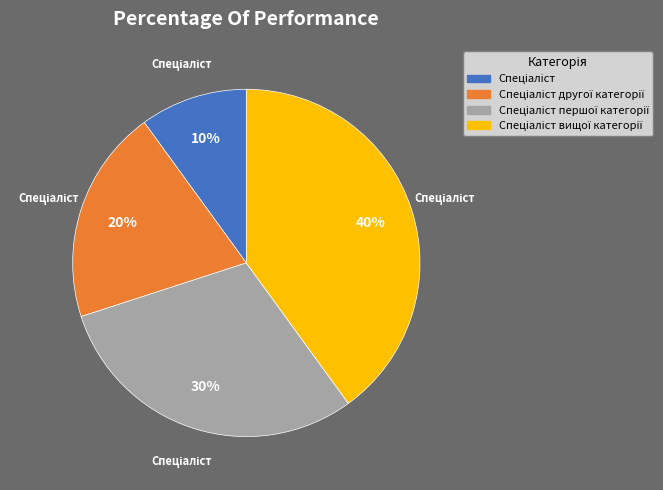

Does any single category account for the majority?

No